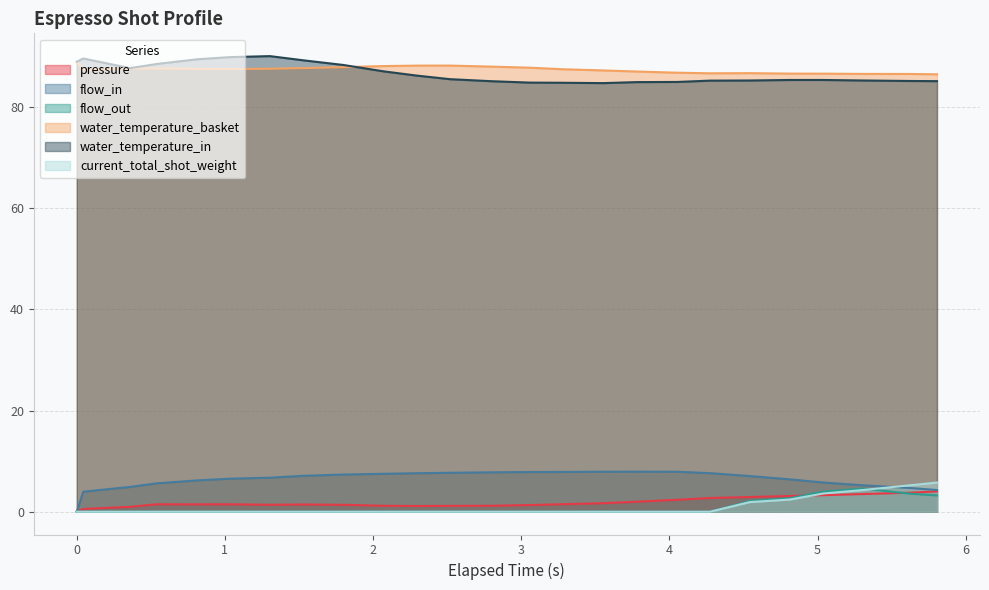

True or false: water_temperature_in and flow_out cross at least once.

False